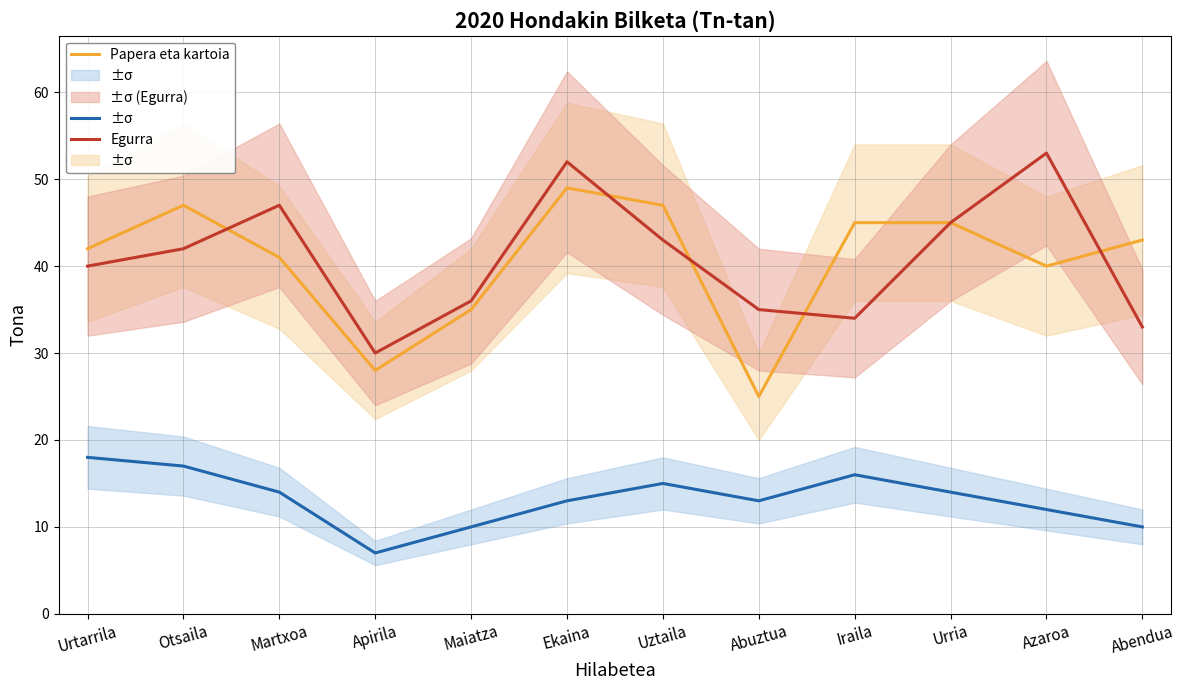

How many distinct data groups are displayed?

3